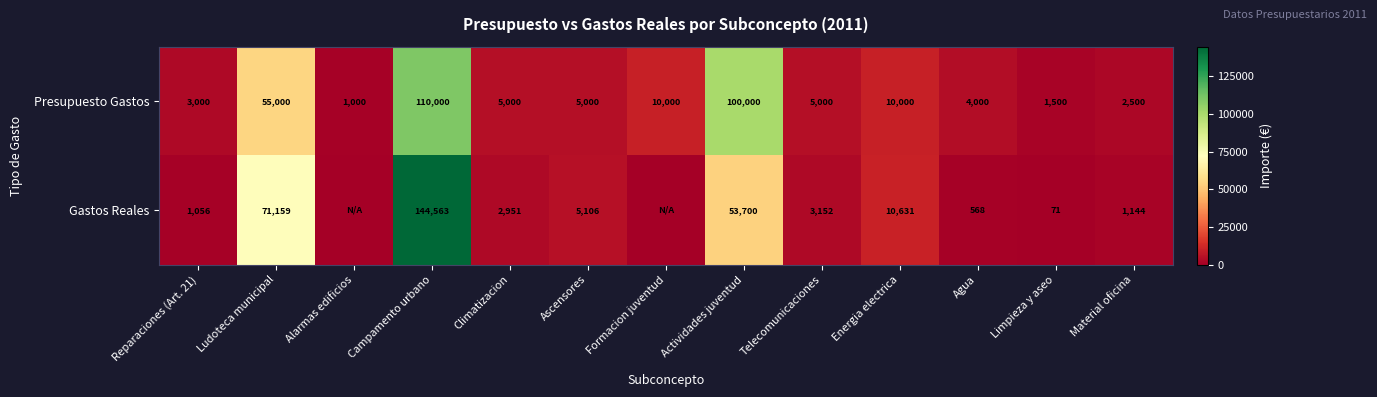

What is the sum of the Presupuesto Gastos values at Alarmas edificios and Limpieza y aseo?

2500